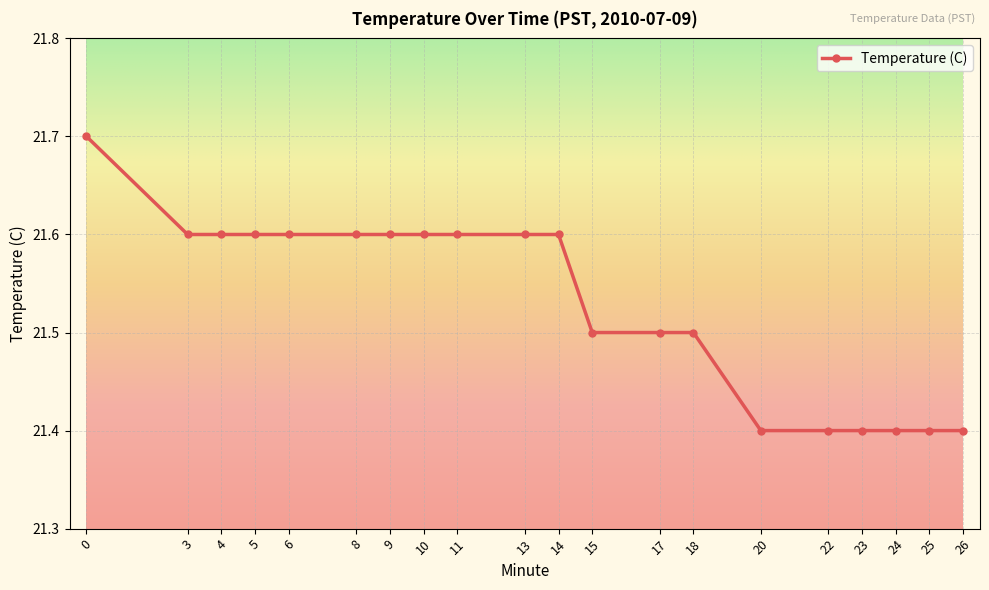

What is the sum of the values at 14 and 18?

43.1